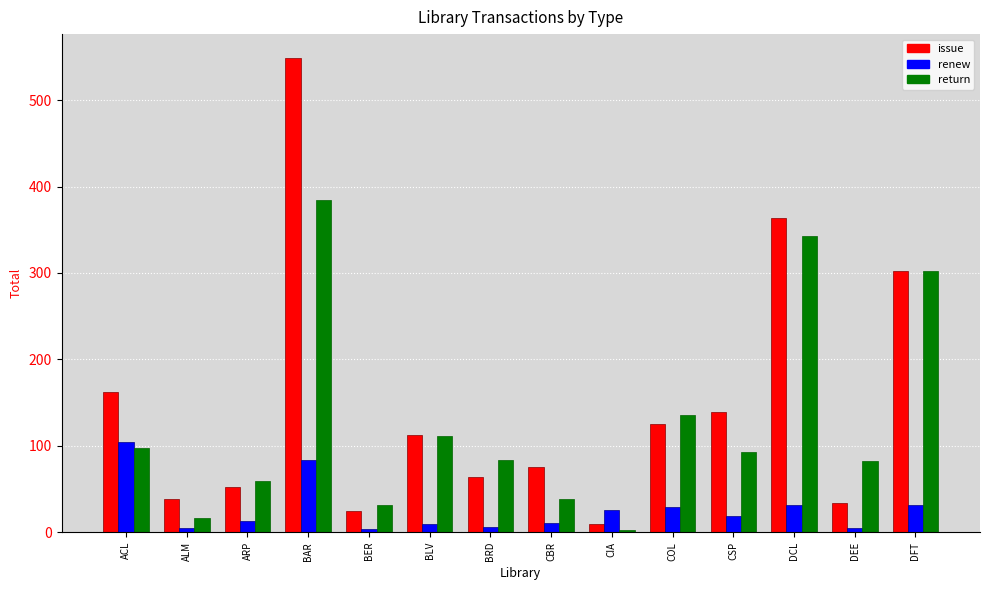

How many data points in renew are less than 19?

7